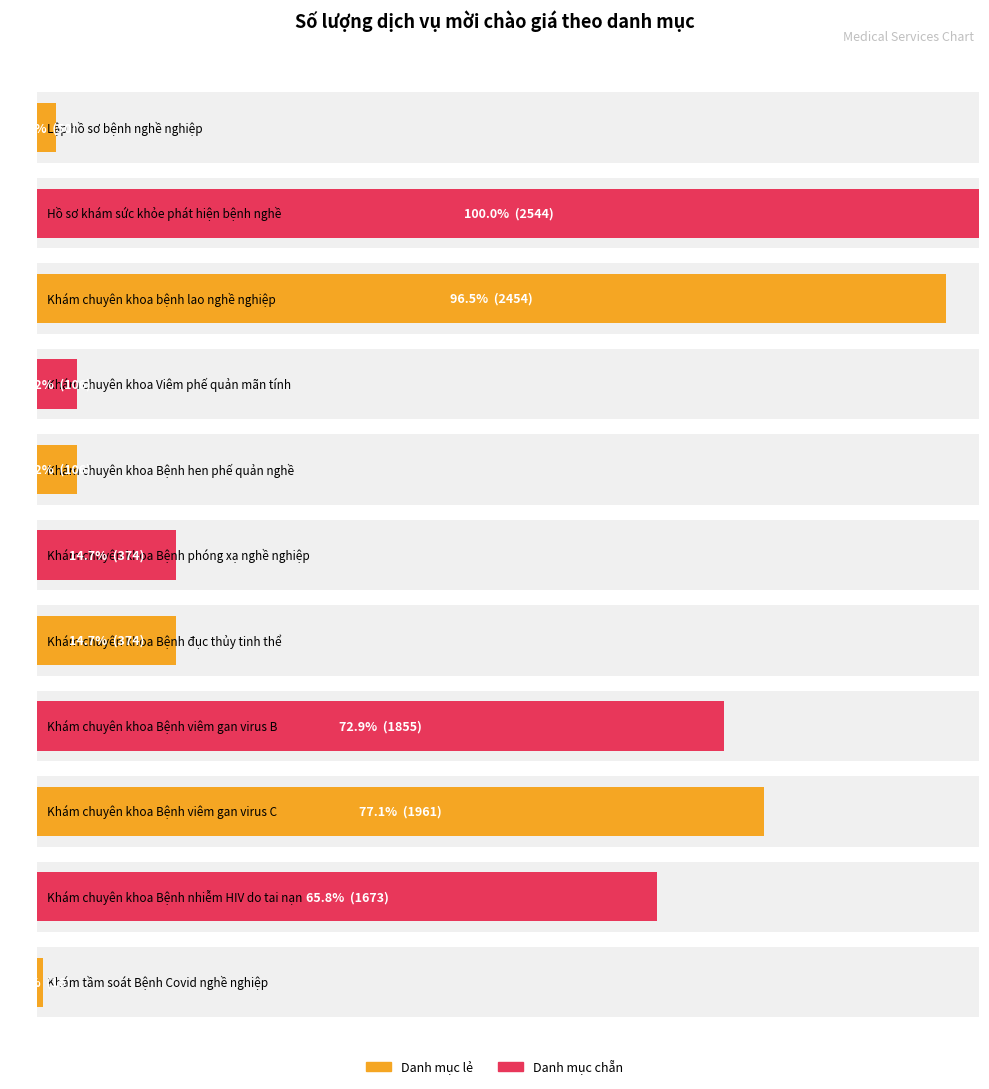

Reading left to right, what are all the values shown in this chart?

TT: 1	2	3	4	5	6	7	8	9	10	11
Số lượng: 50	2544	2454	106	106	374	374	1855	1961	1673	16